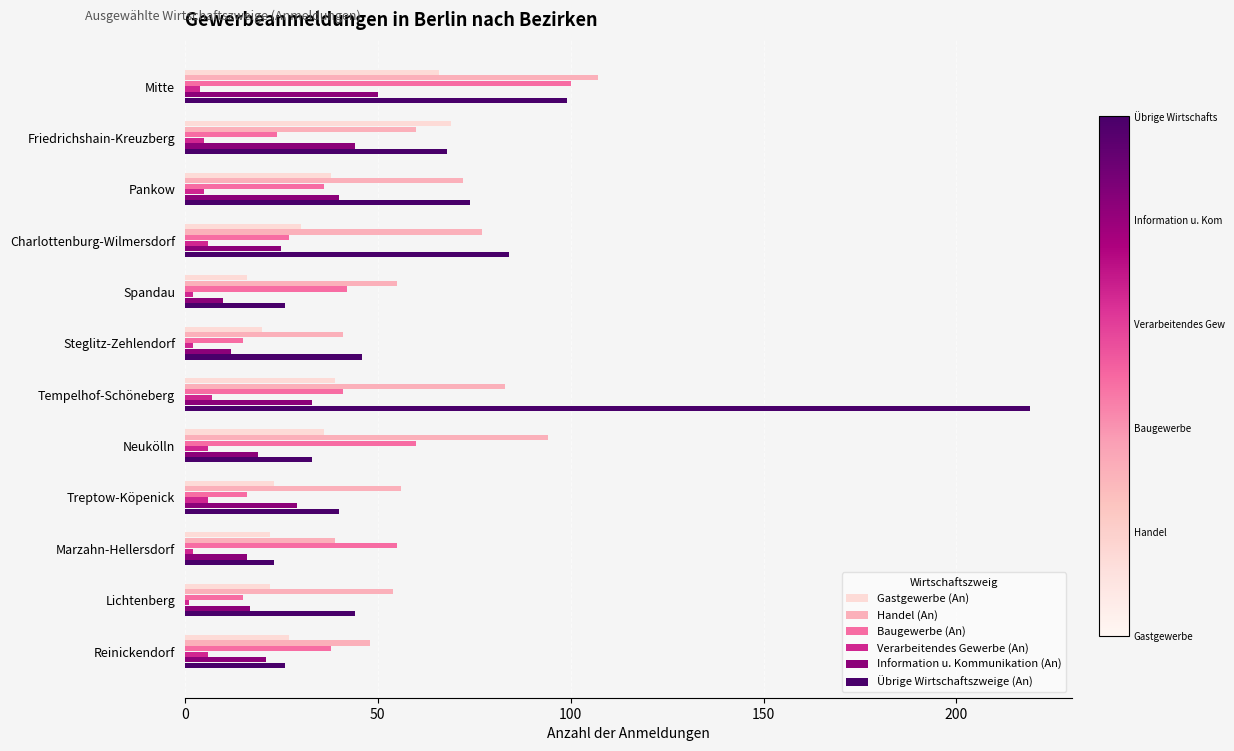

What are all the series names shown in the legend?

Gastgewerbe (An), Handel (An), Baugewerbe (An), Verarbeitendes Gewerbe (An), Information u. Kommunikation (An), Übrige Wirtschaftszweige (An)